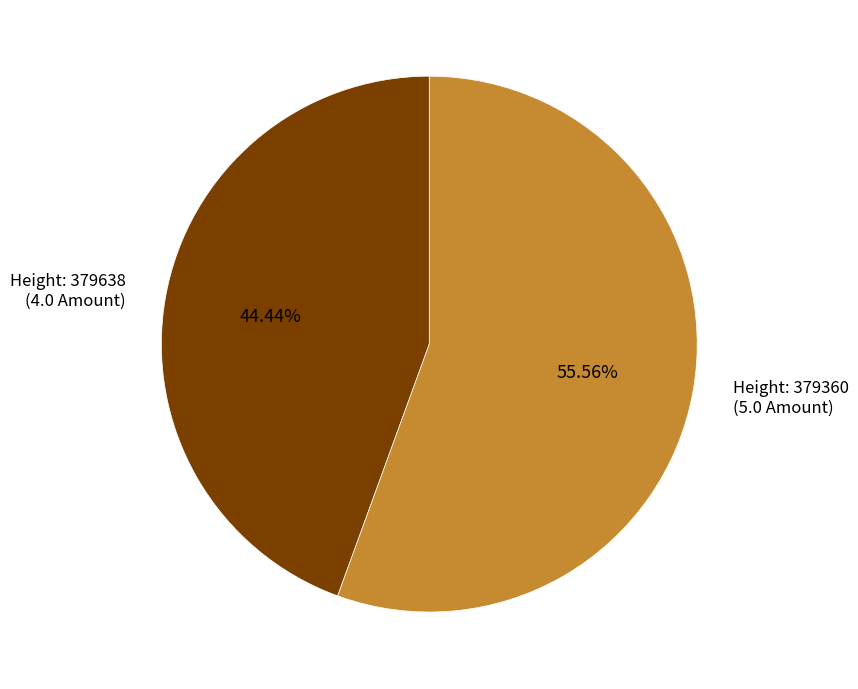

How many segments does this pie chart have?

2